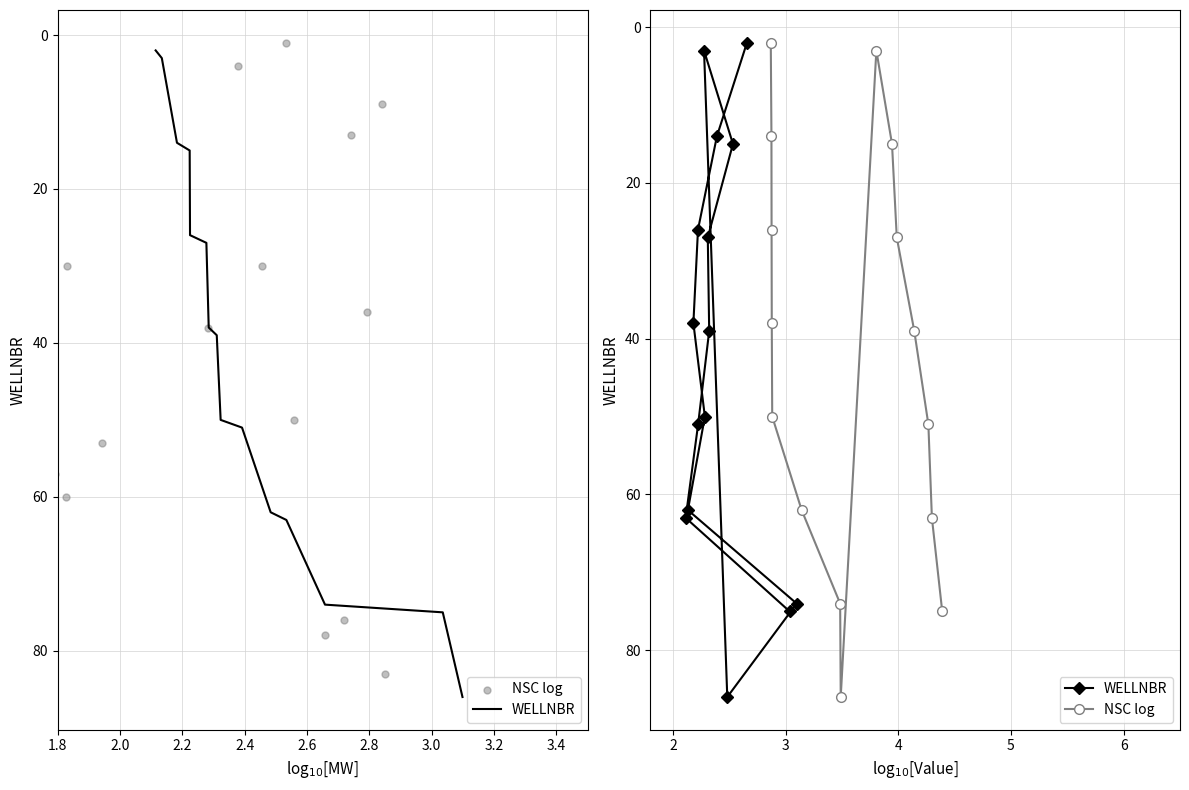

What is the total value across all series at 1.8?

4